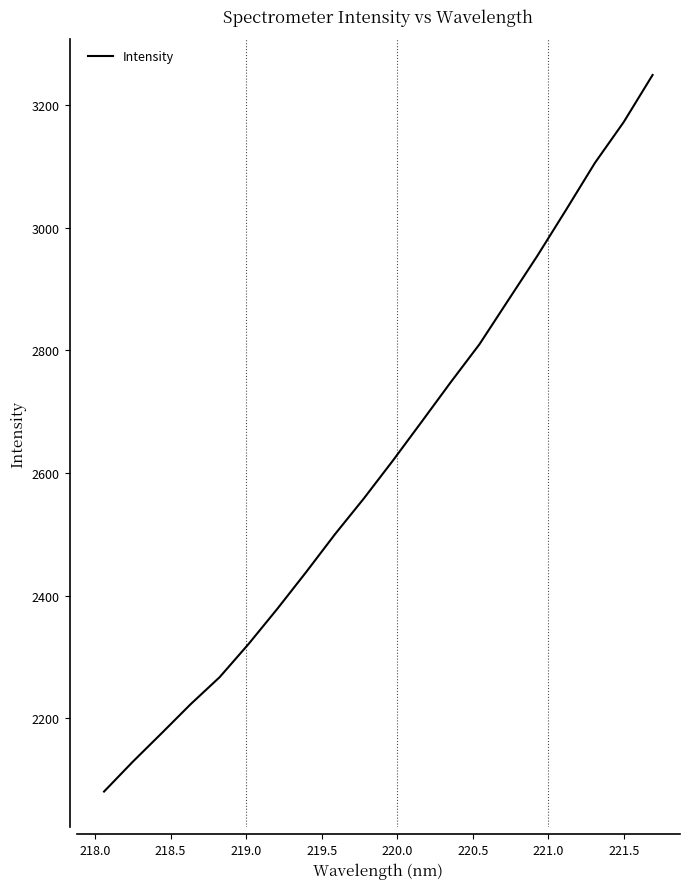

What is the minimum value shown in the chart?

2080.7